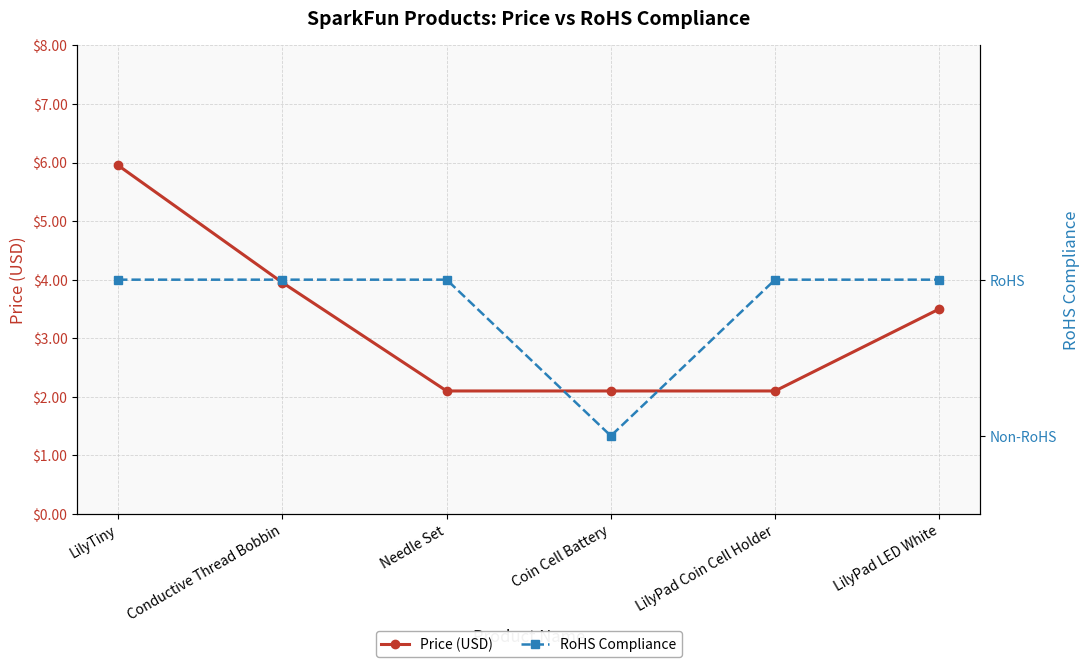

Where does the Price (USD) series first go above 3?

LilyTiny